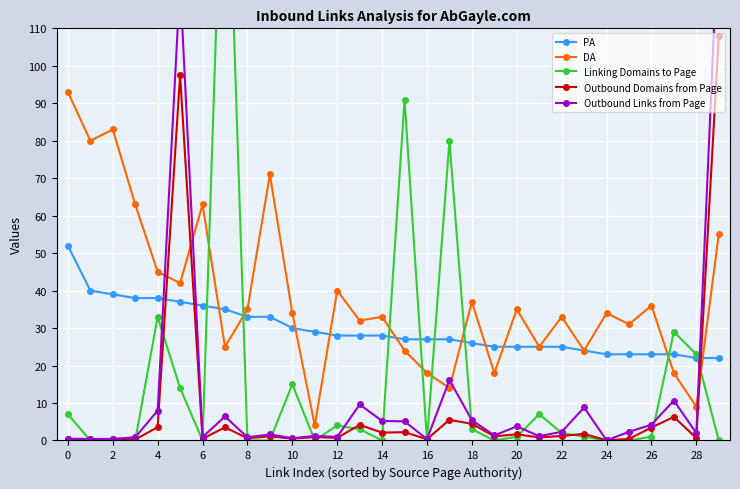

How many data points does each series have?

30